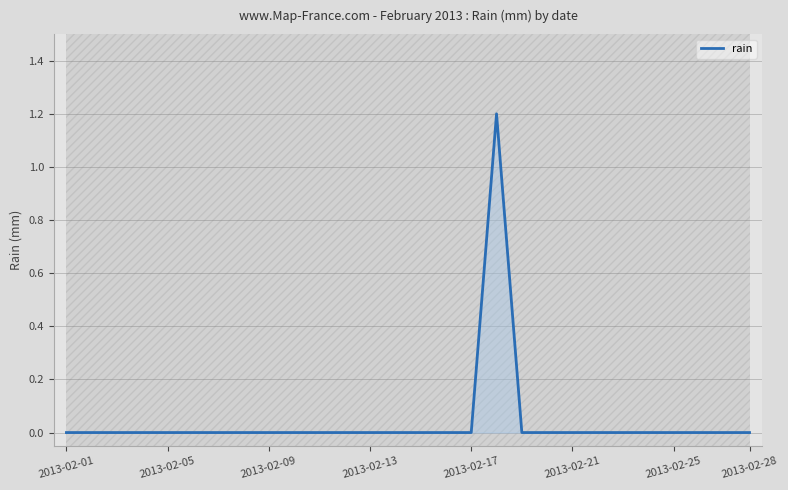

Reading left to right, extract all data points from this chart.

0.0	0.0	0.0	0.0	0.0	0.0	0.0	0.0	0.0	0.0	0.0	0.0	0.0	0.0	0.0	0.0	0.0	1.2	0.0	0.0	0.0	0.0	0.0	0.0	0.0	0.0	0.0	0.0